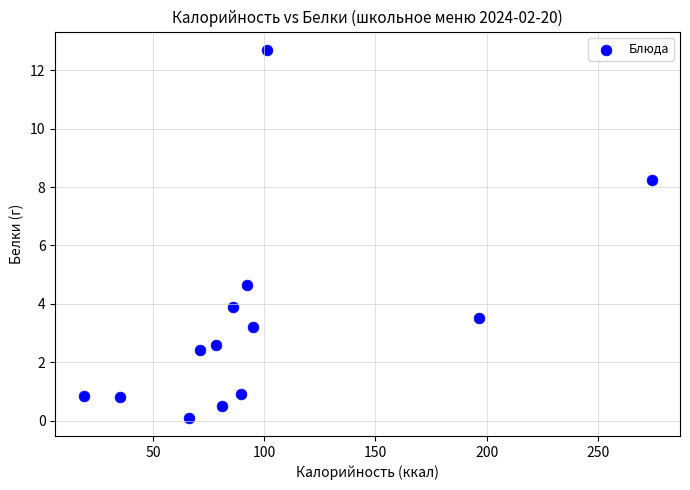

What is the range of X values (max minus min)?

255.5